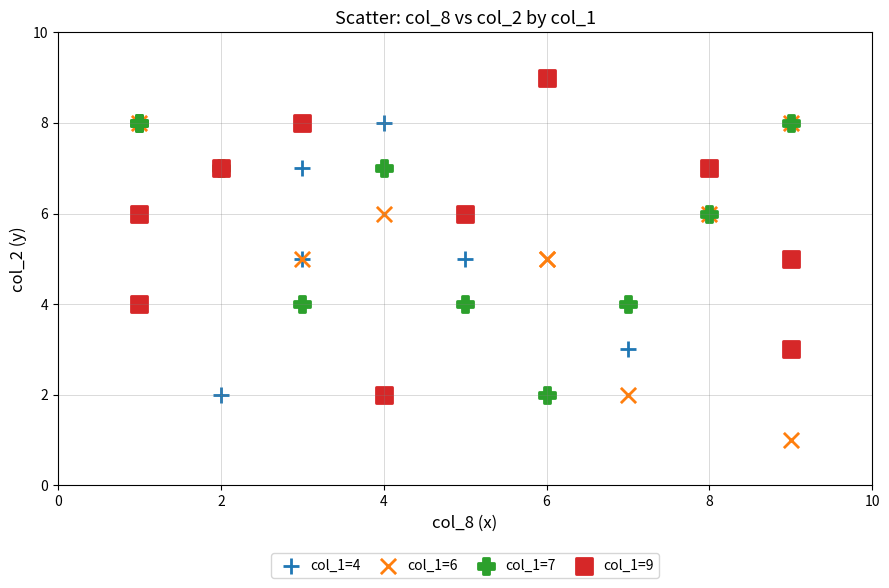

Which series contains the lowest Y value?

col_1=6